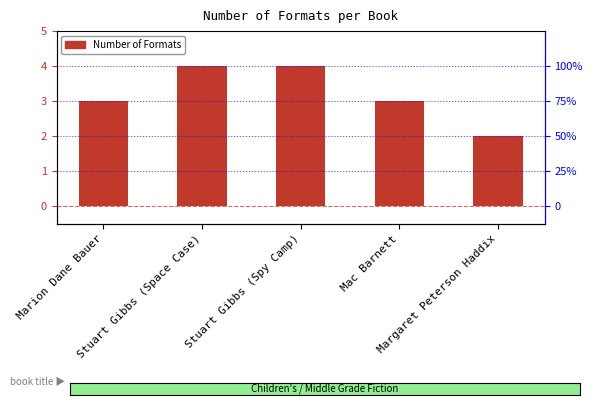

Rank the categories by value from highest to lowest.

Stuart Gibbs (Space Case), Stuart Gibbs (Spy Camp), Marion Dane Bauer, Mac Barnett, Margaret Peterson Haddix